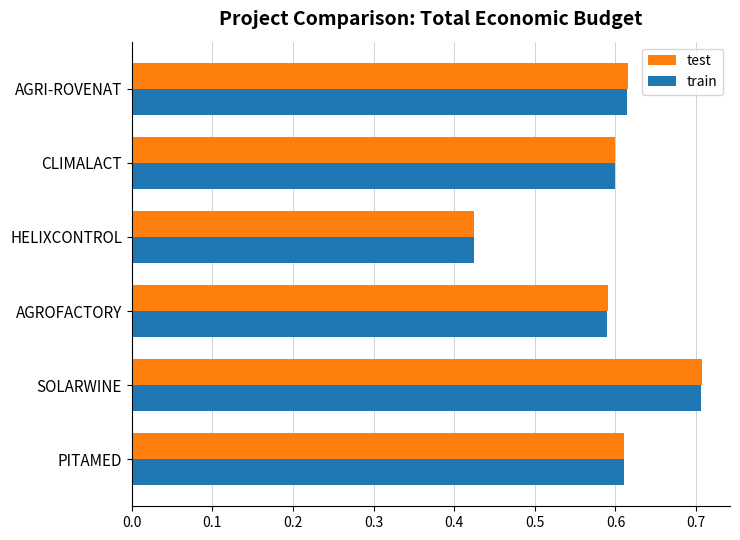

What are all the series names shown in the legend?

test, train